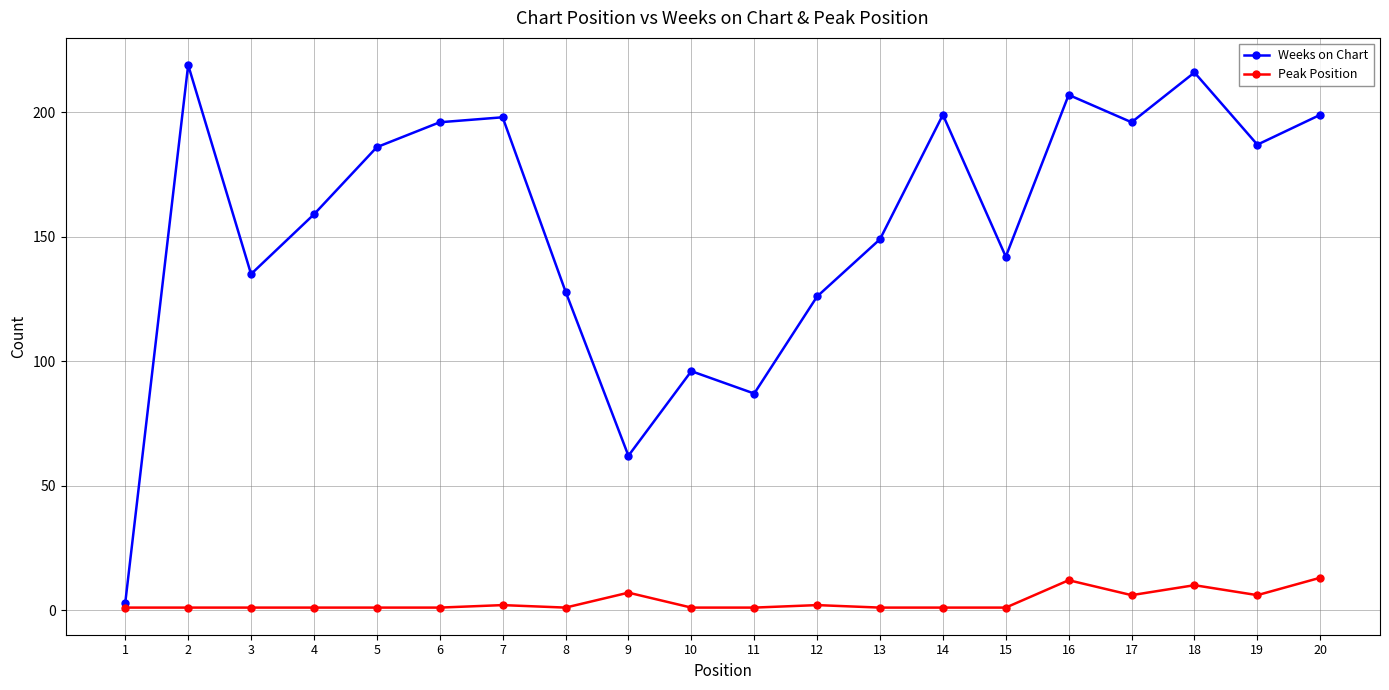

Reading right to left, transcribe all the data shown in this chart.

Weeks on Chart: 20=199	19=187	18=216	17=196	16=207	15=142	14=199	13=149	12=126	11=87	10=96	9=62	8=128	7=198	6=196	5=186	4=159	3=135	2=219	1=3
Peak Position: 20=13	19=6	18=10	17=6	16=12	15=1	14=1	13=1	12=2	11=1	10=1	9=7	8=1	7=2	6=1	5=1	4=1	3=1	2=1	1=1